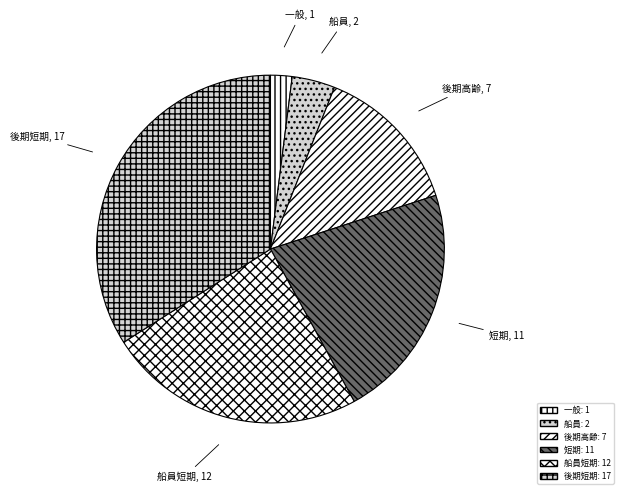

How many slices are in this pie chart?

6